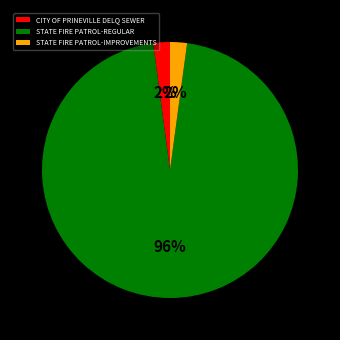

True or false: CITY OF PRINEVILLE DELQ SEWER accounts for 13% of the total.

False